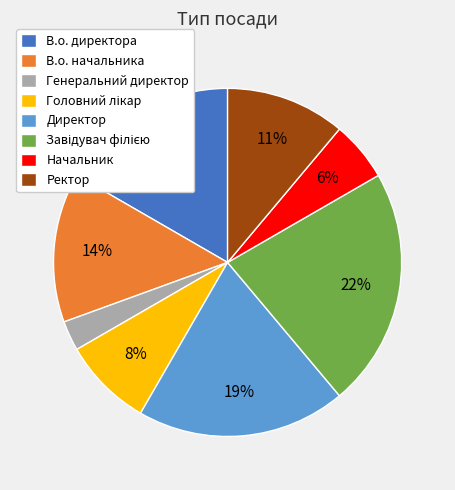

The В.о. начальника slice represents 8% of the pie. True or false?

False